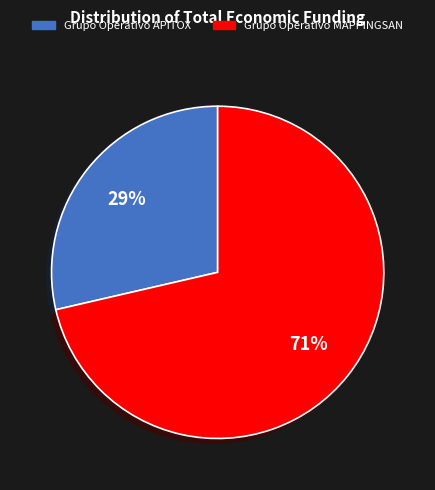

To the nearest percent, what is the average slice percentage?

50%